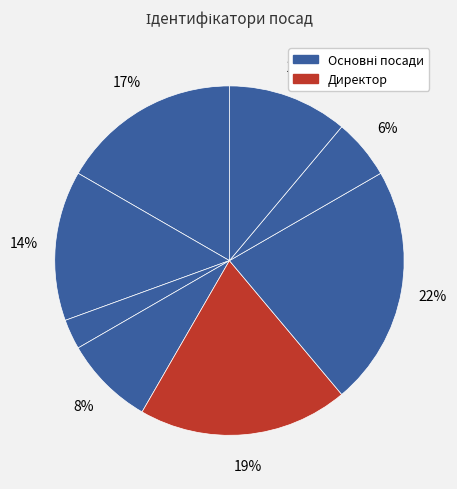

Count the number of slices in the pie.

8